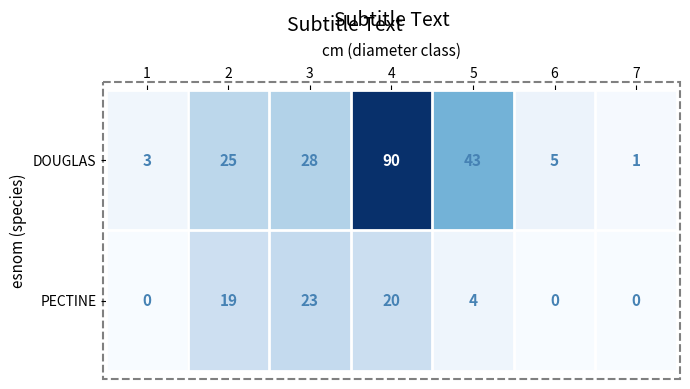

Is it true that PECTINE equals 34 at 3?

False